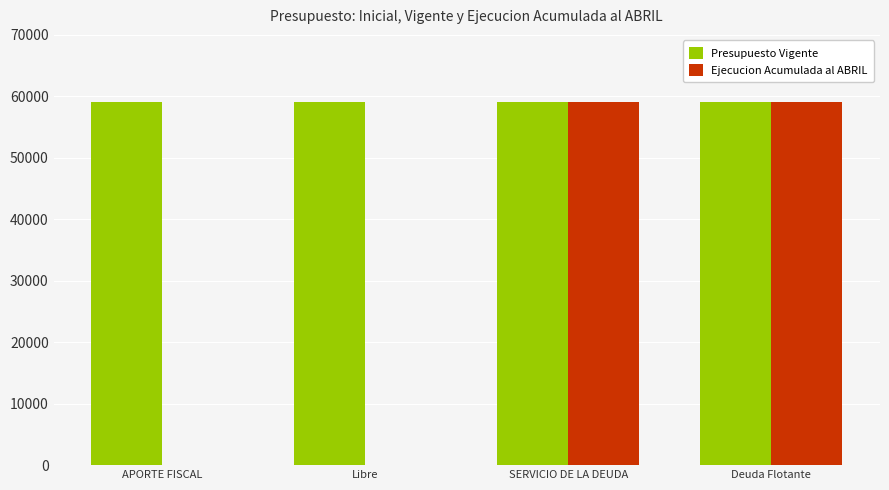

What is the spread (max minus min) of values at SERVICIO DE LA DEUDA?

1